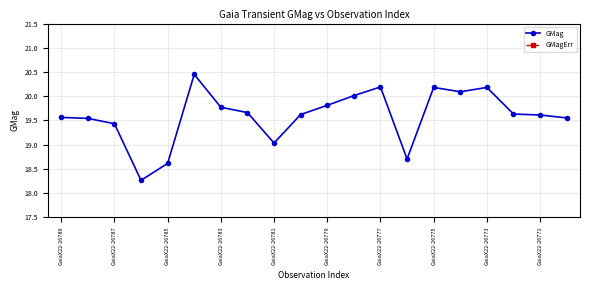

True or false: GMag and GMagErr cross at least once.

False